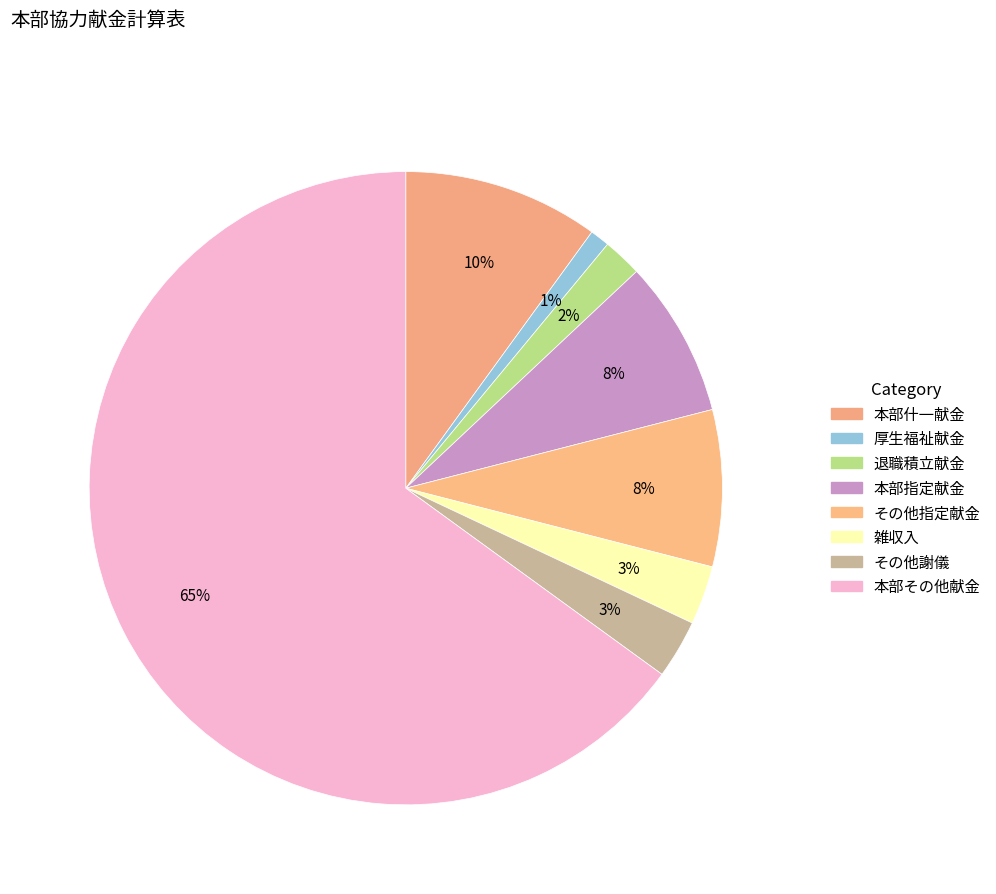

How many segments does this pie chart have?

8